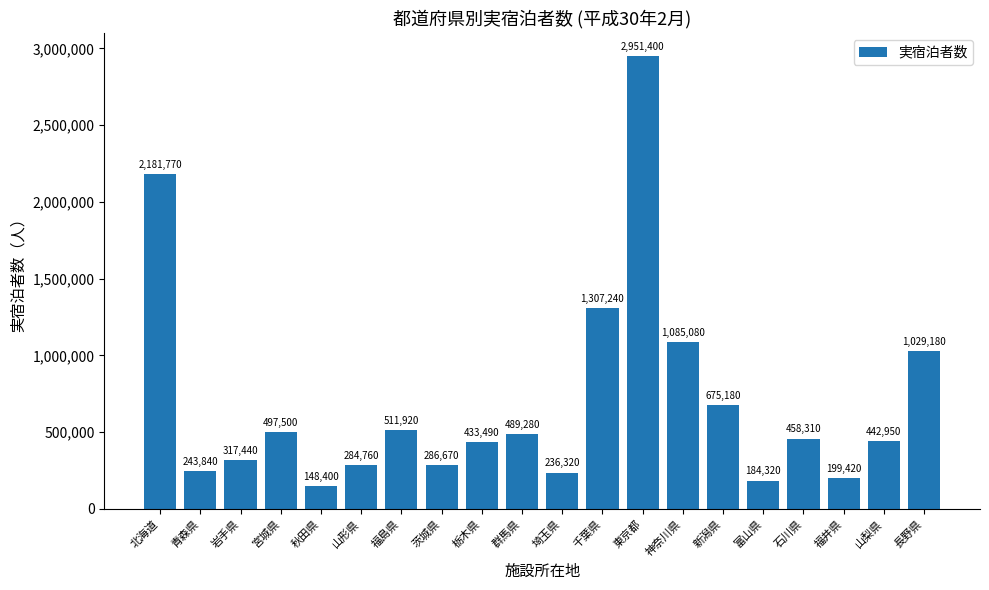

Which label corresponds to the smallest value in the chart?

秋田県